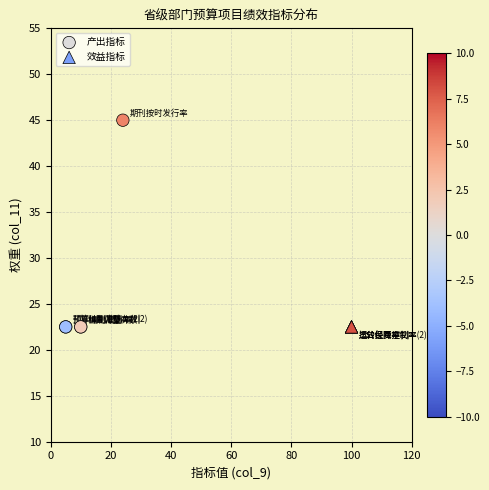

Which series contains the highest Y value?

产出指标